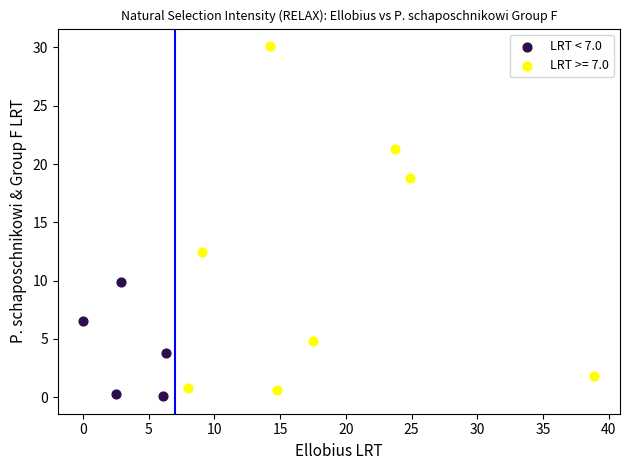

Which series reaches the maximum Y coordinate?

LRT >= 7.0